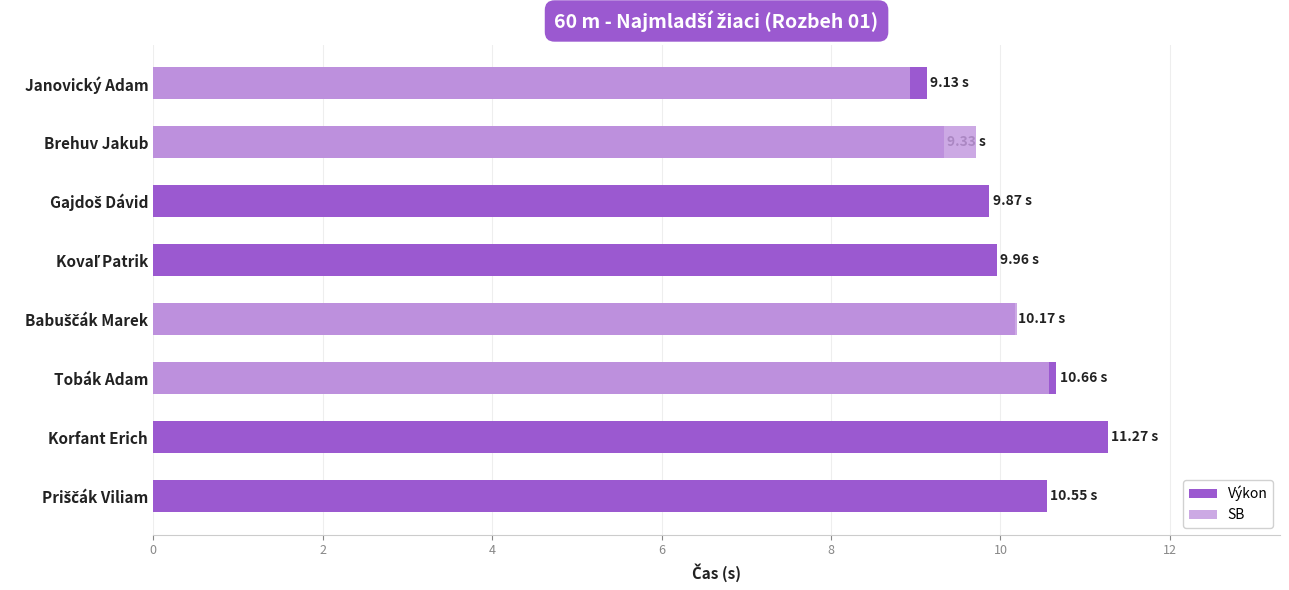

Read the value at Tobák Adam.

10.7